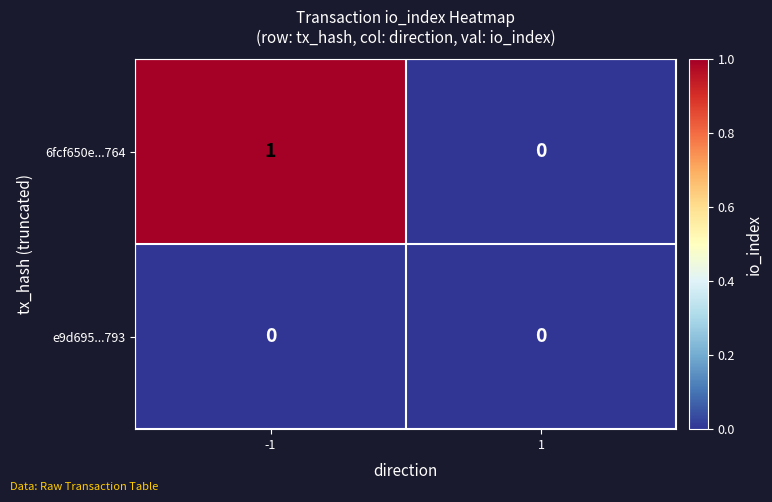

What is the total value across all series at -1?

1